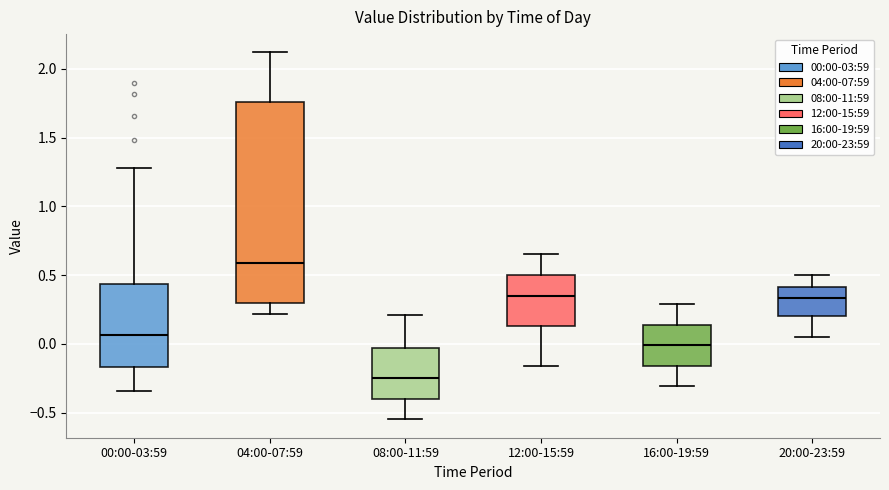

Reading left to right, read every box against the y-axis: the position of its median line, the range the box covers, and the ends of its whiskers. The values are not printed on the chart, so give them approximately, as read against the axis.

00:00-03:59: median 0.05, box -0.15 to 0.45, whiskers -0.35 to 1.30
04:00-07:59: median 0.60, box 0.30 to 1.75, whiskers 0.20 to 2.10
08:00-11:59: median -0.25, box -0.40 to -0.05, whiskers -0.55 to 0.20
12:00-15:59: median 0.35, box 0.15 to 0.50, whiskers -0.15 to 0.65
16:00-19:59: median 0.00, box -0.15 to 0.15, whiskers -0.30 to 0.30
20:00-23:59: median 0.35, box 0.20 to 0.40, whiskers 0.05 to 0.50